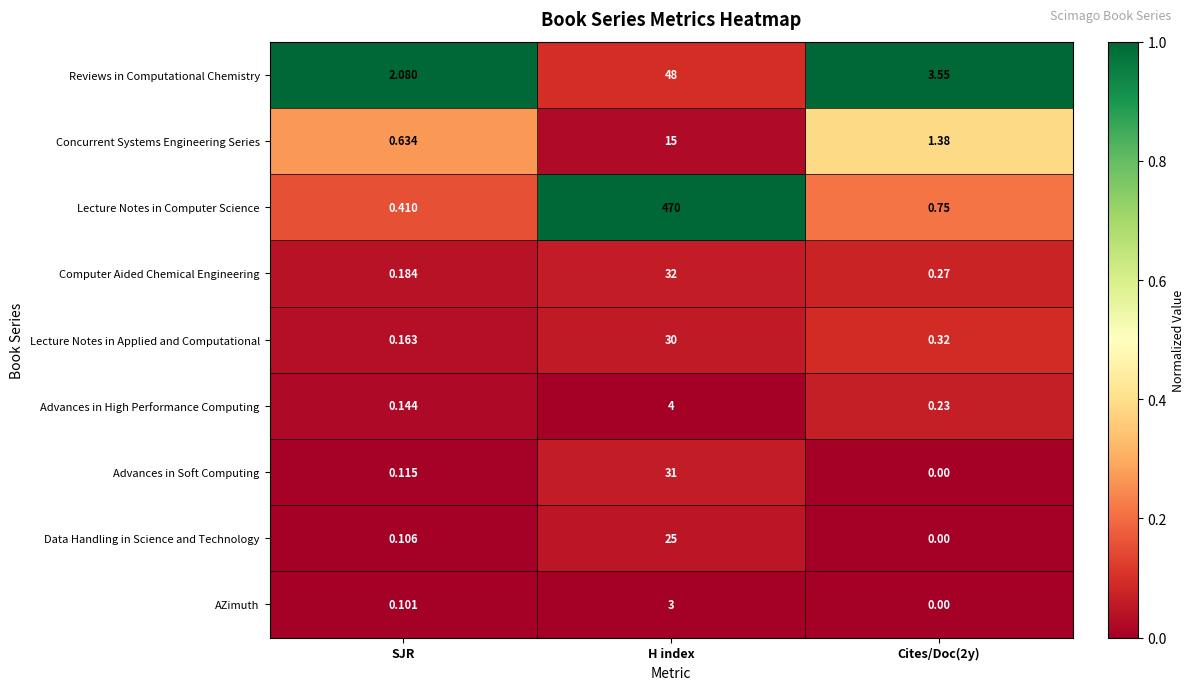

Which series has the widest spread of values?

Lecture Notes in Computer Science